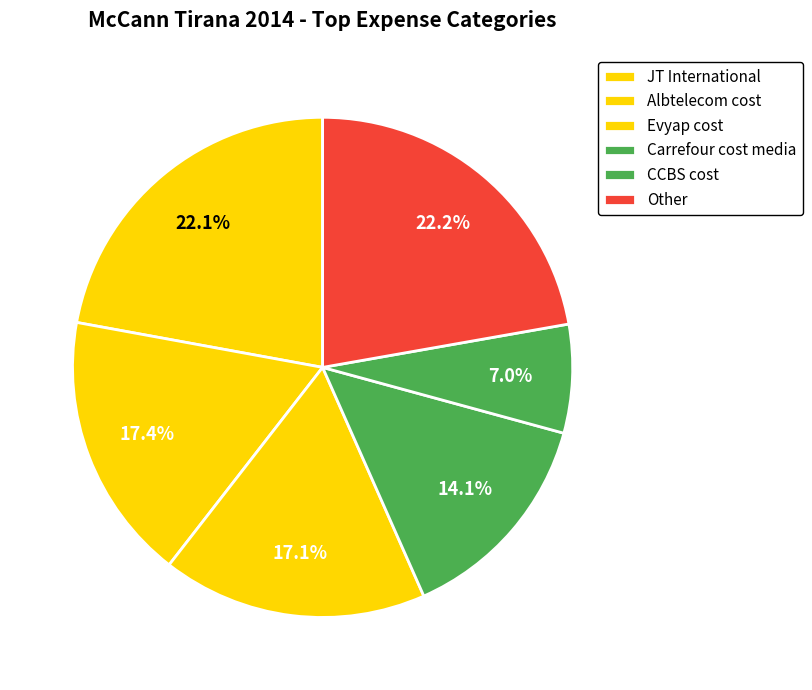

Which slice is the smallest?

CCBS cost